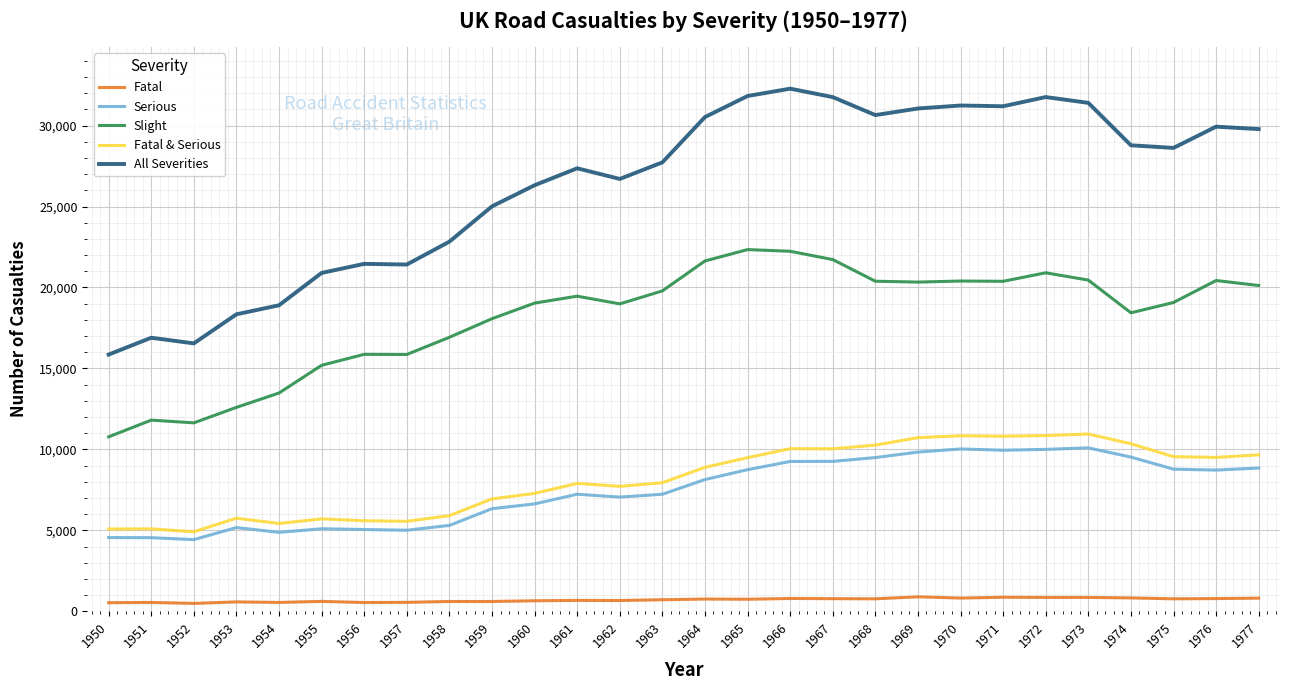

What is the maximum value shown in the chart?

32280